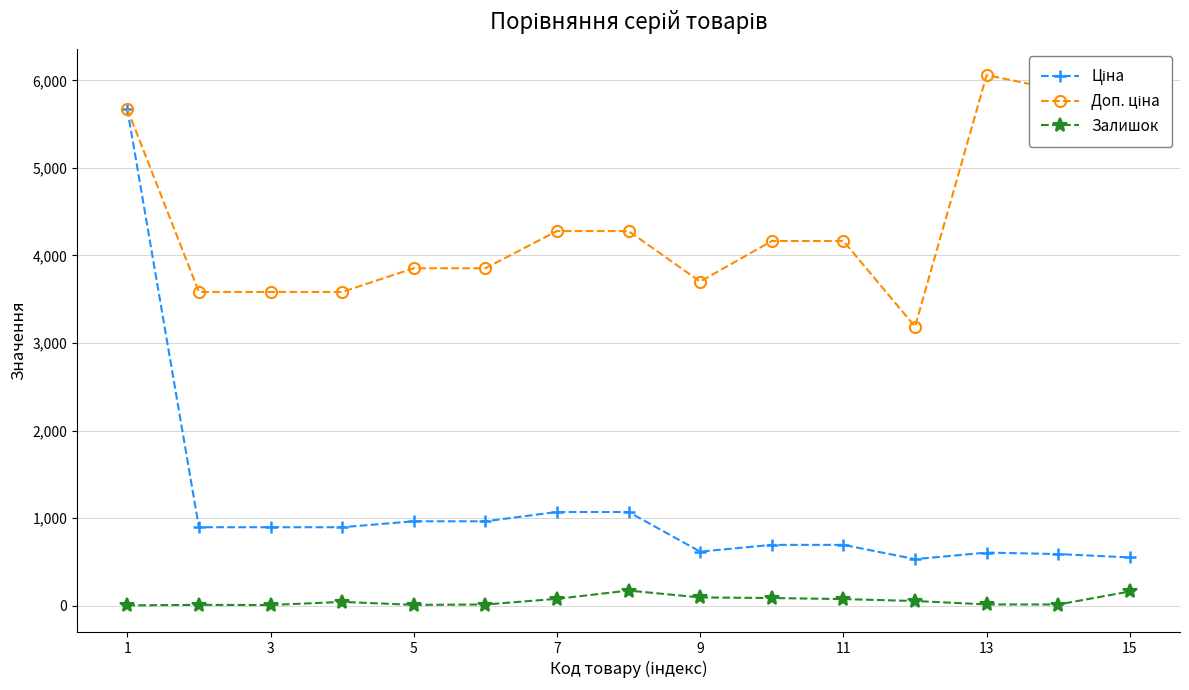

What is the sum of all Залишок values?

832.0